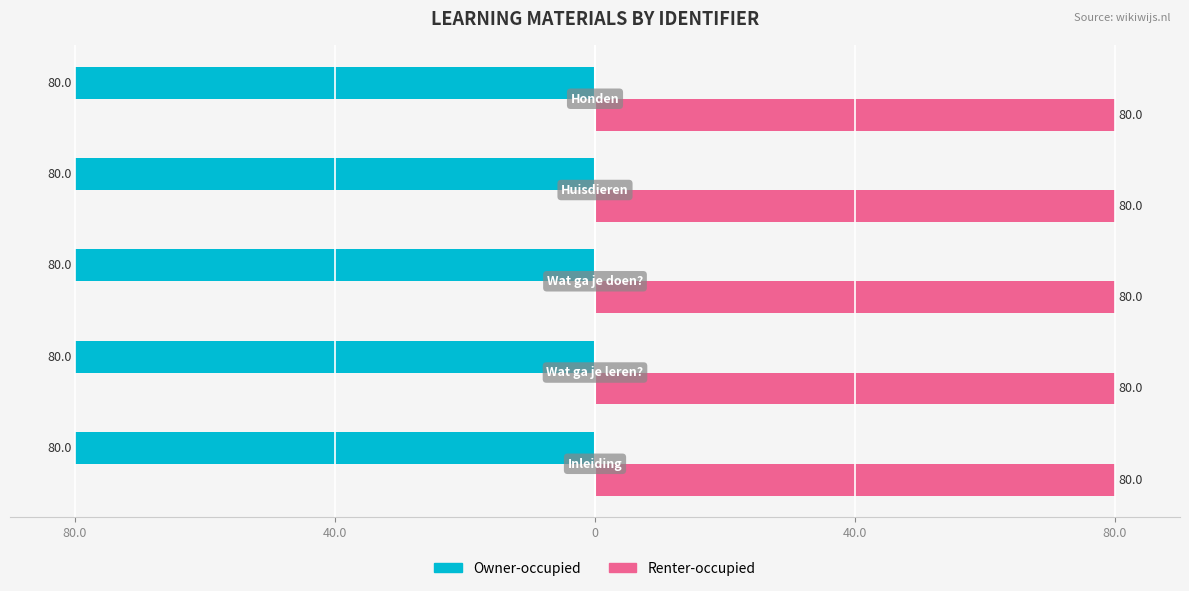

Reading left to right, what are all the values shown in this chart?

Owner-occupied: -80.0	-80.0	-80.0	-80.0	-80.0
Renter-occupied: 80.0	80.0	80.0	80.0	80.0